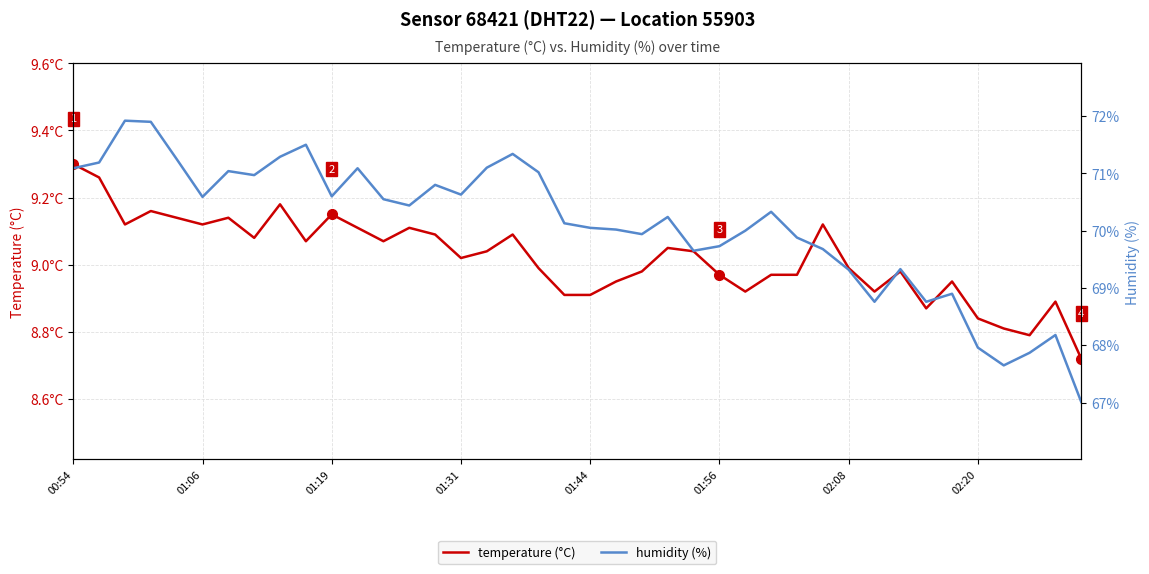

What is the value of the temperature (°C) point at the 34th from the left?

8.9